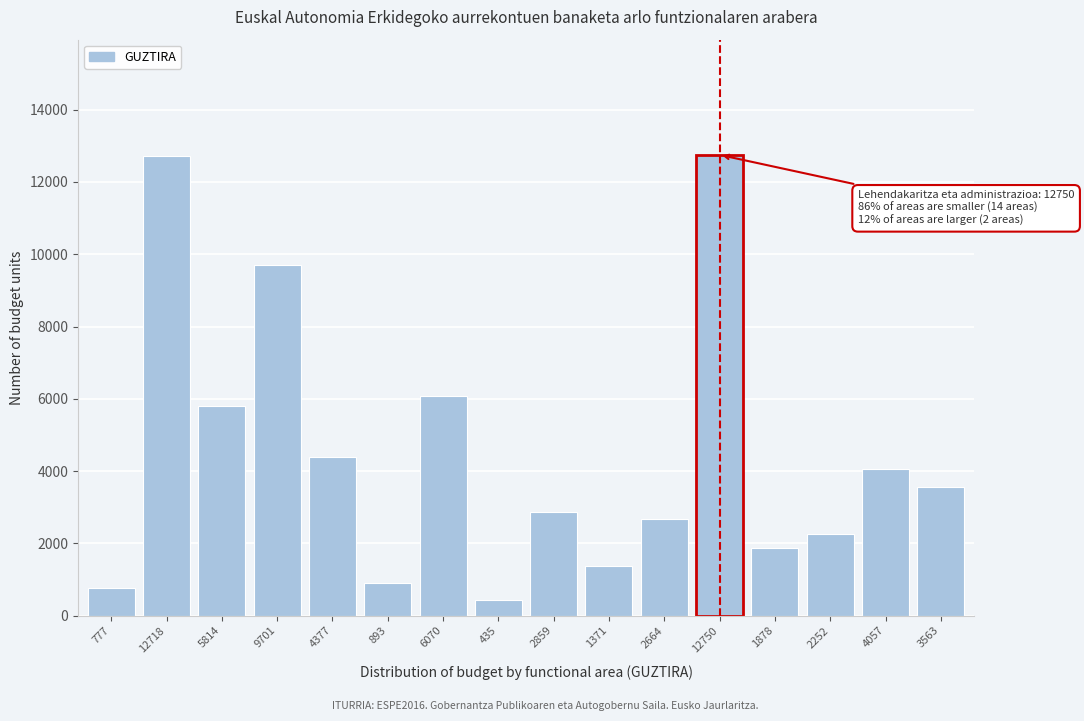

The chart shows a value of 2859 at 2859. True or false?

True